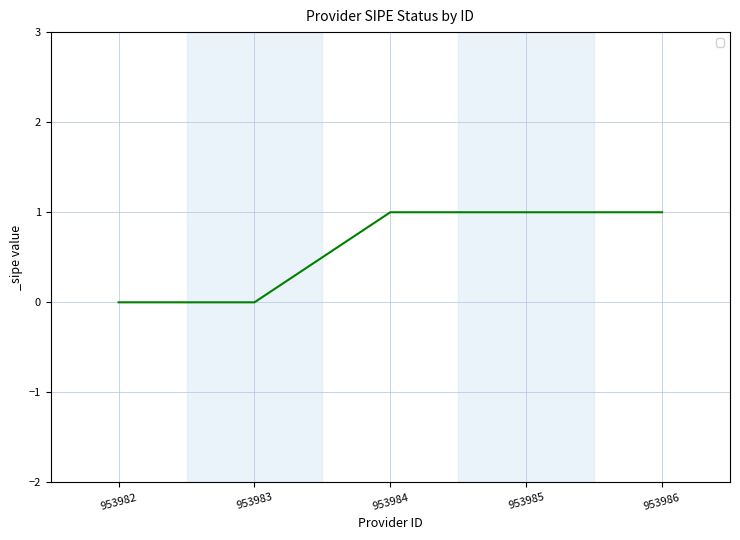

What is the difference between the maximum and minimum values?

1